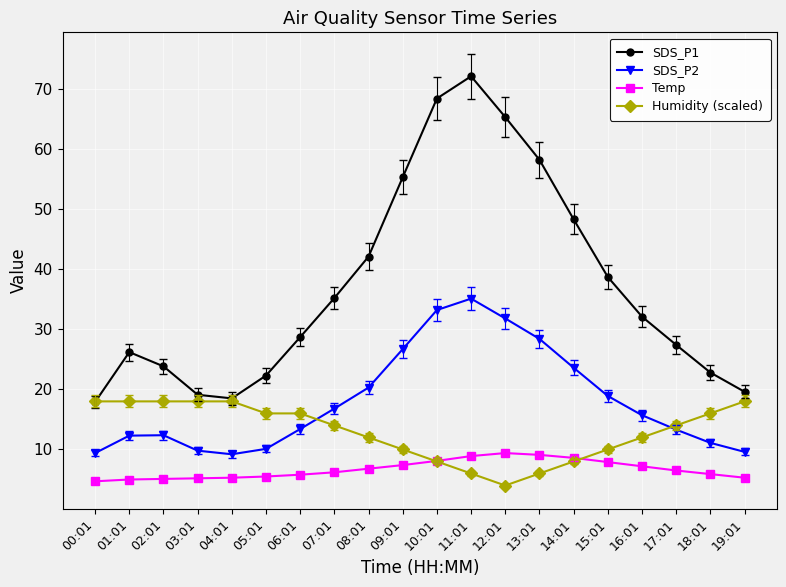

What is the difference between the highest and lowest values at 06:01?

22.9